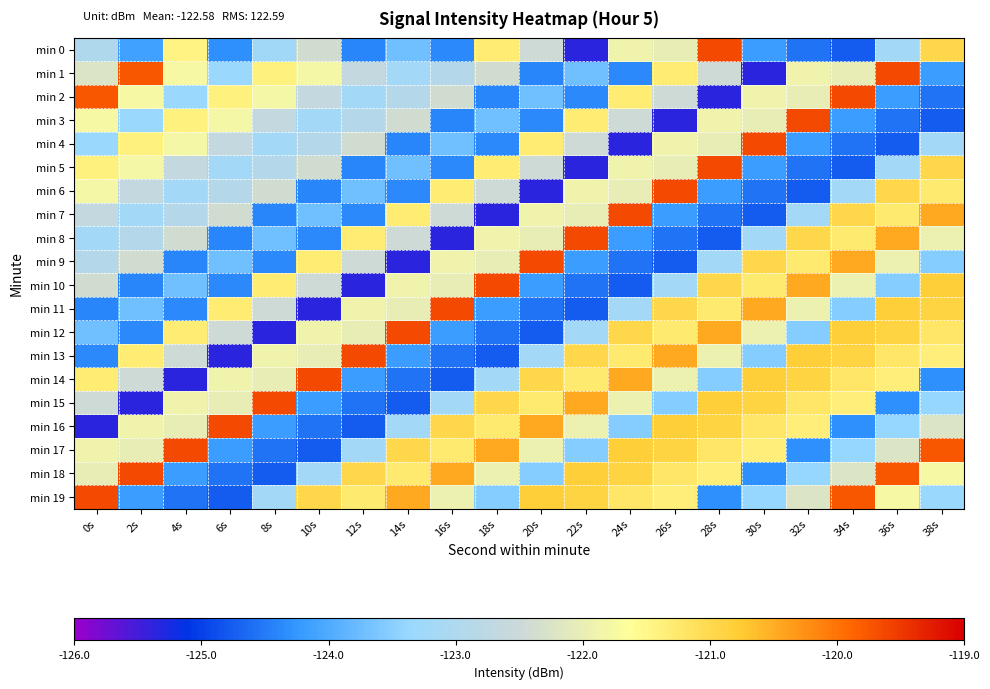

Which label corresponds to the smallest value in the chart?

22s